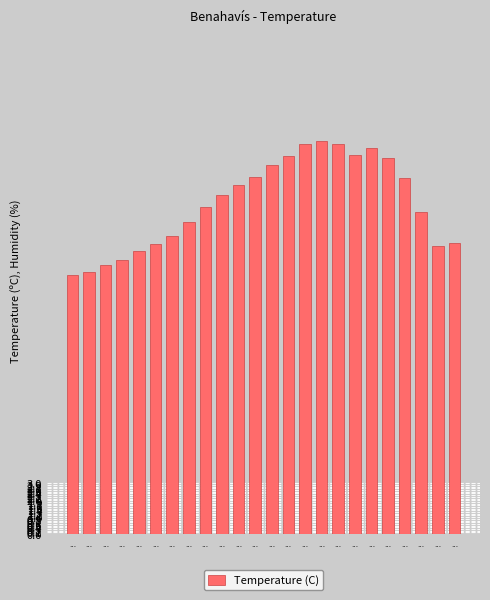

What value does the data have at ...?

17.1